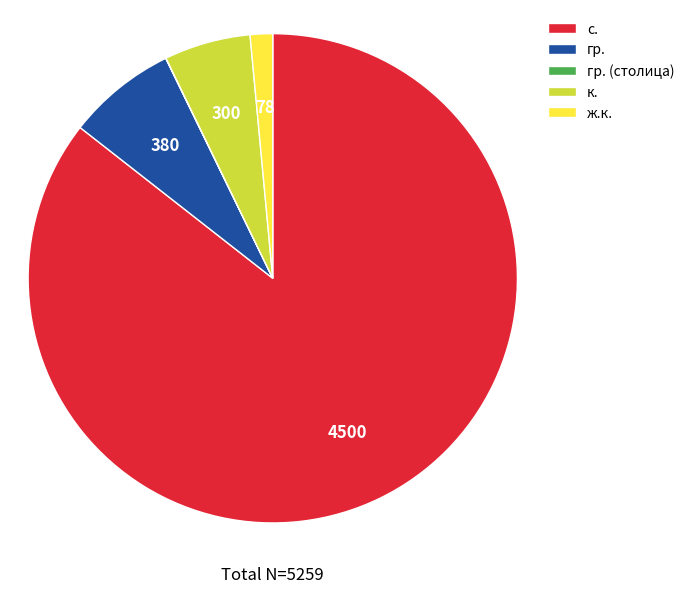

Which has a higher value, к. or с.?

с.